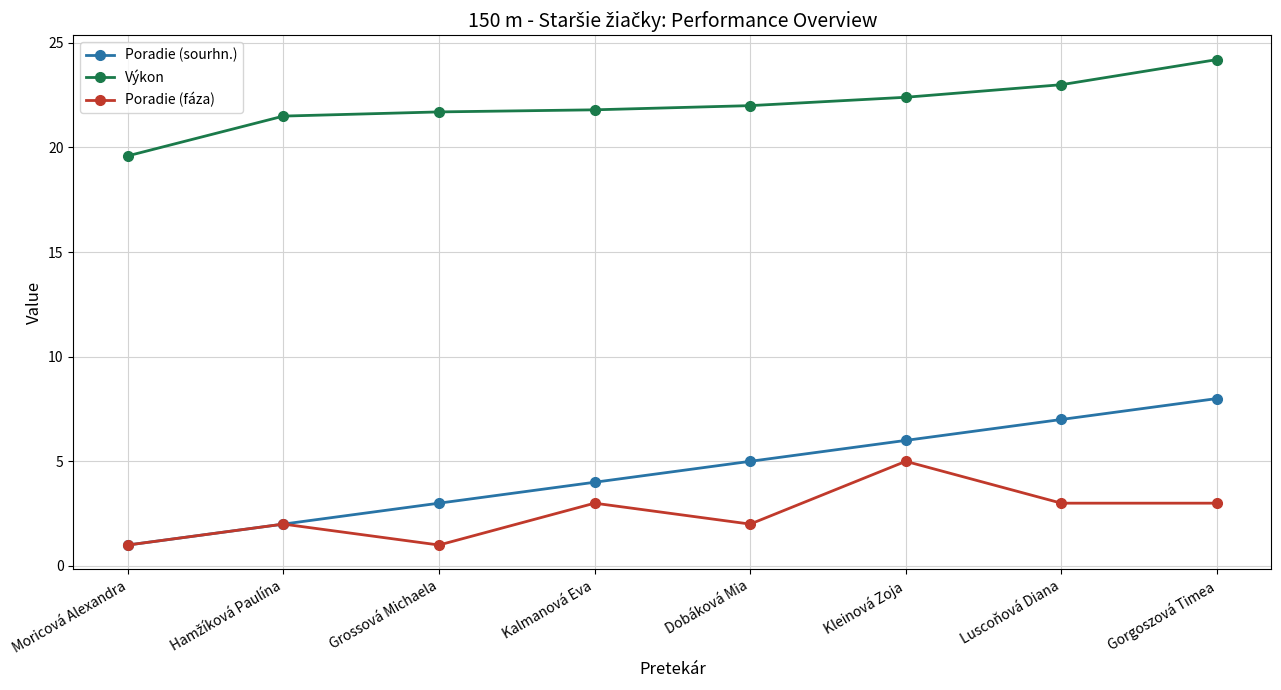

True or false: Výkon and Poradie (sourhn.) intersect in this chart.

False